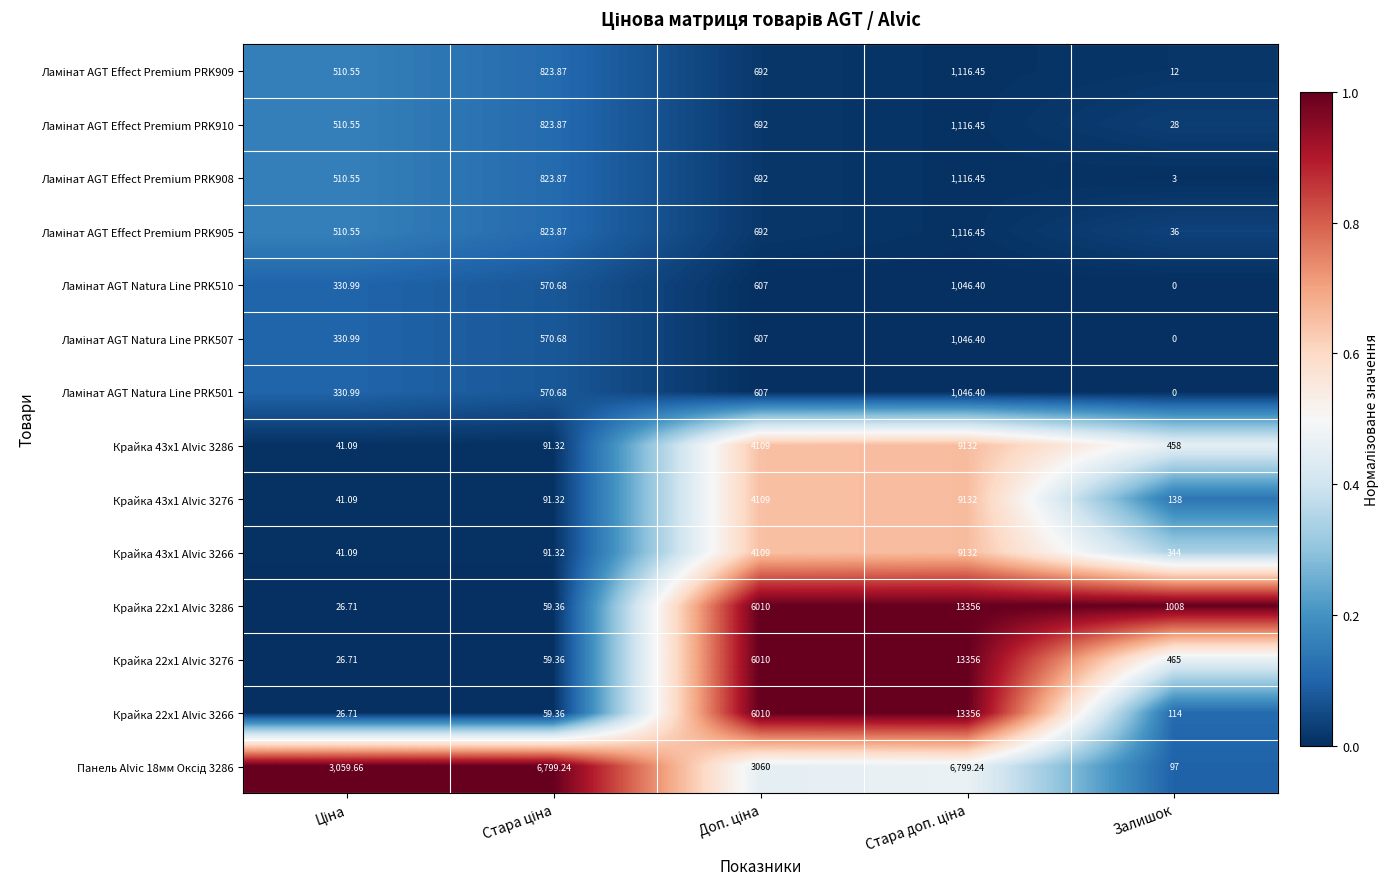

At which category does the chart reach its minimum across all series?

Залишок